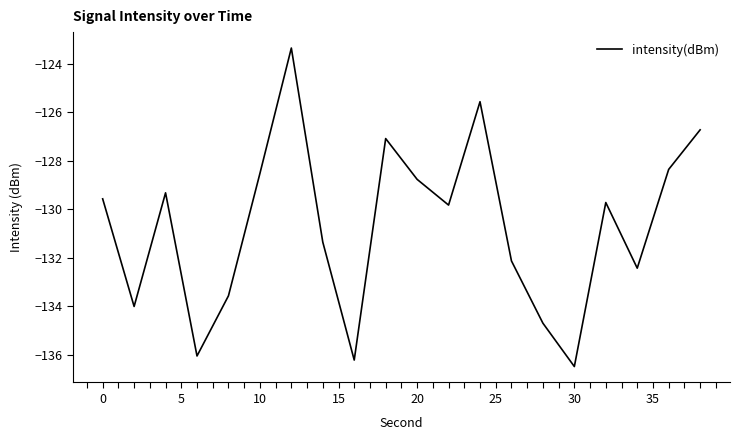

What is the maximum value shown in the chart?

-123.3